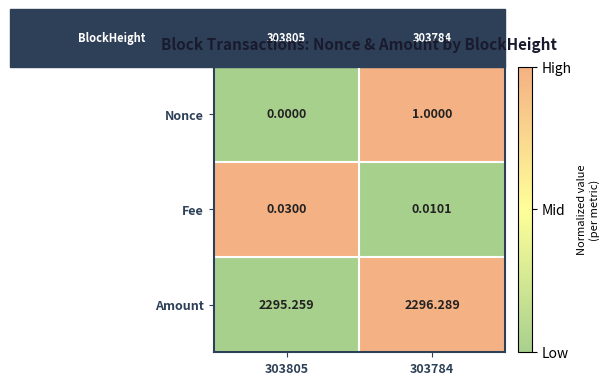

Rank the series at 303805 from lowest to highest value.

Nonce, Fee, Amount